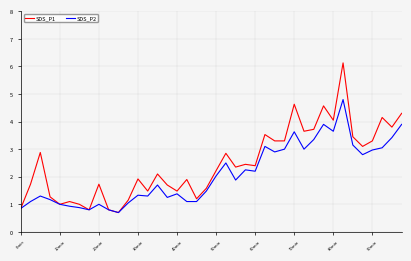

What is the maximum value for SDS_P1?

6.1